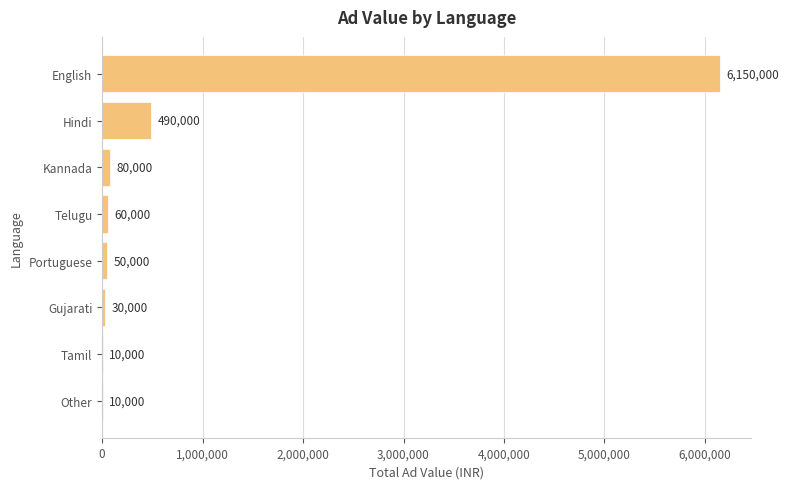

At which label is the value closest to 3080000?

Hindi